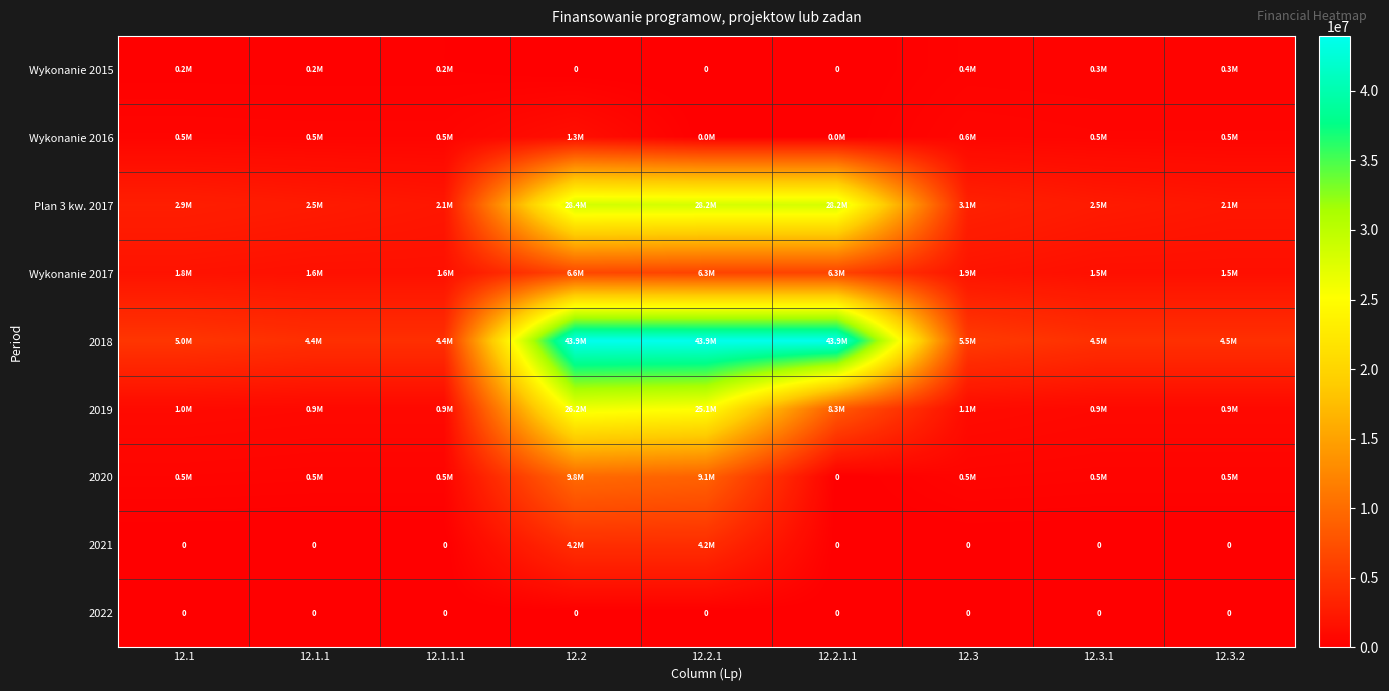

At which label does Wykonanie 2015 reach its peak?

12.3